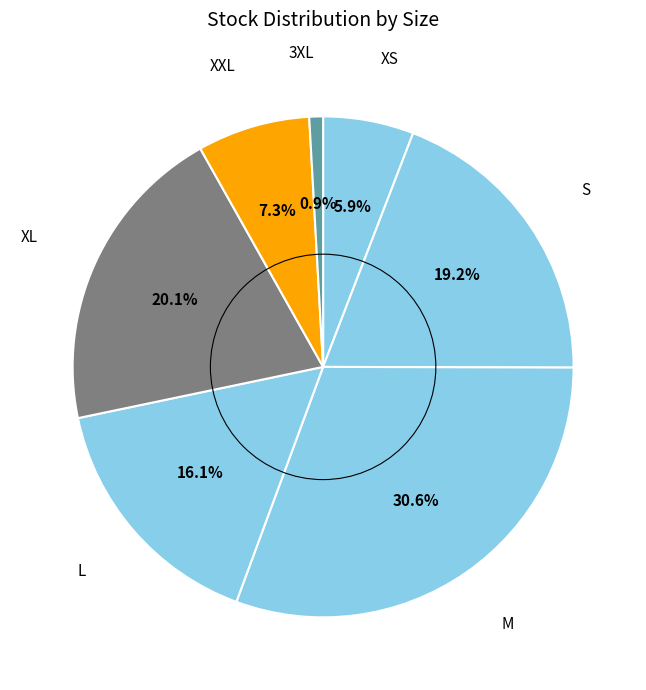

Is it true that 3XL is 11% of the pie?

False